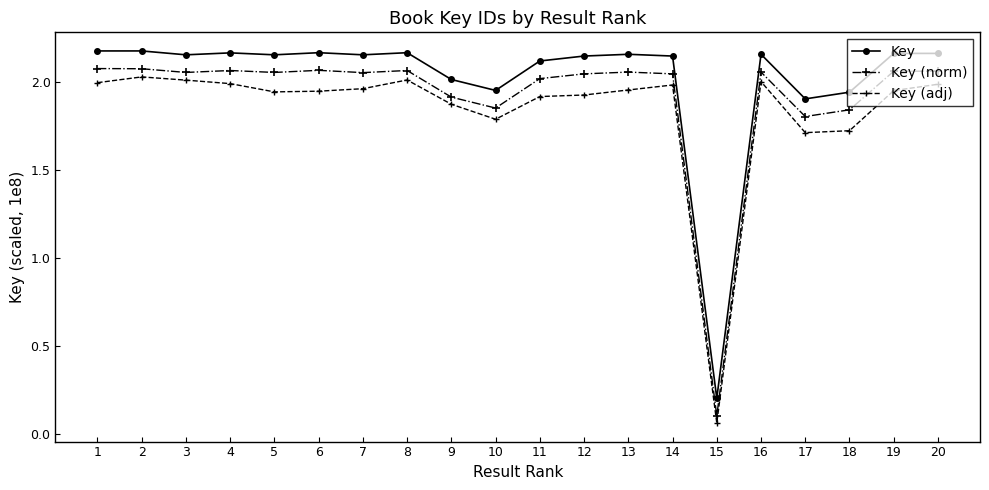

Rank the series by their average value, from lowest to highest.

Key (adj), Key (norm), Key